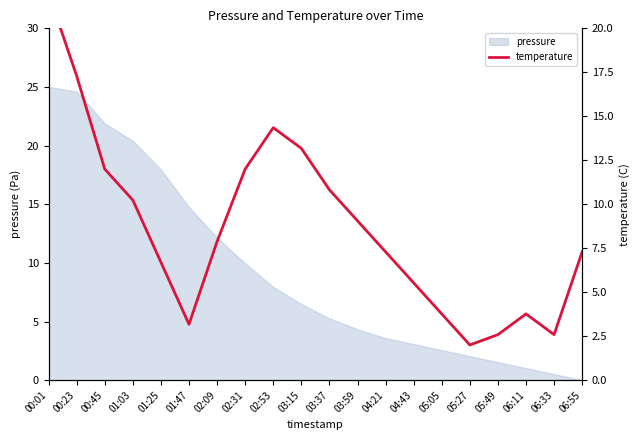

What is the label of the 9th point from the left?

02:53